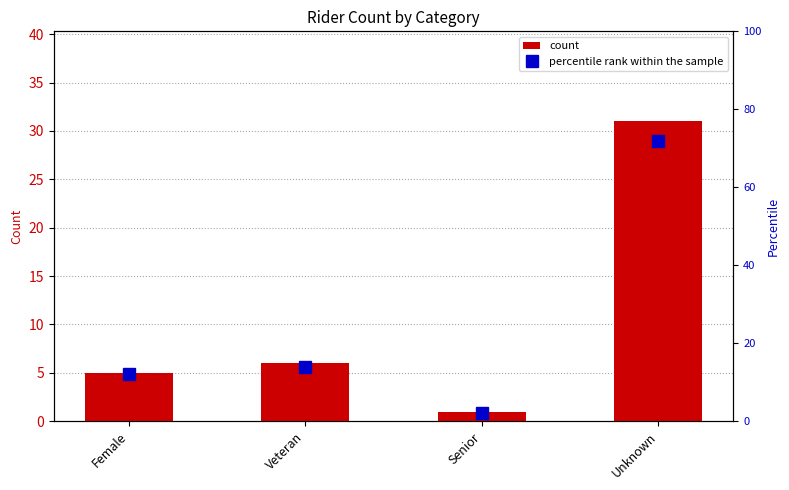

What is the label of the 4th bar from the right?

Female